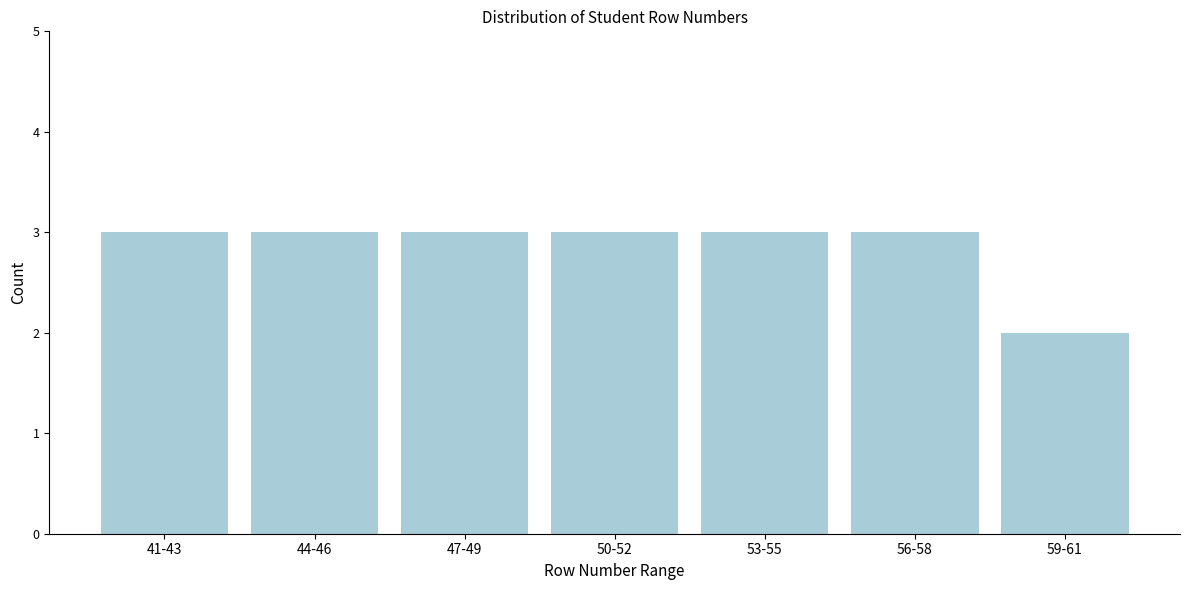

Reading right to left, extract all data points from this chart.

59-61=2	56-58=3	53-55=3	50-52=3	47-49=3	44-46=3	41-43=3